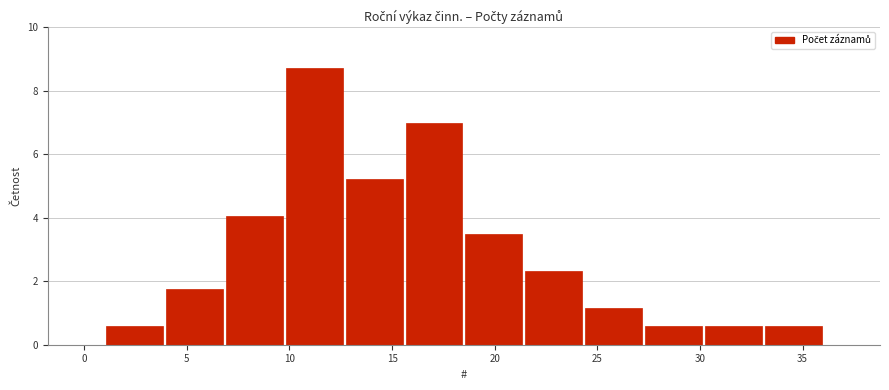

Reading left to right, transcribe this chart: for each bar, give the range it covers on the x-axis and its height. Neither the bar edges nor the heights are printed on the chart, so give them approximately, as read against the axes.

1.0 to 4.0: 0.6
4.0 to 7.0: 1.8
7.0 to 10.0: 4.0
10.0 to 12.5: 8.8
12.5 to 15.5: 5.2
15.5 to 18.5: 7.0
18.5 to 21.5: 3.4
21.5 to 24.5: 2.4
24.5 to 27.5: 1.2
27.5 to 30.0: 0.6
30.0 to 33.0: 0.6
33.0 to 36.0: 0.6